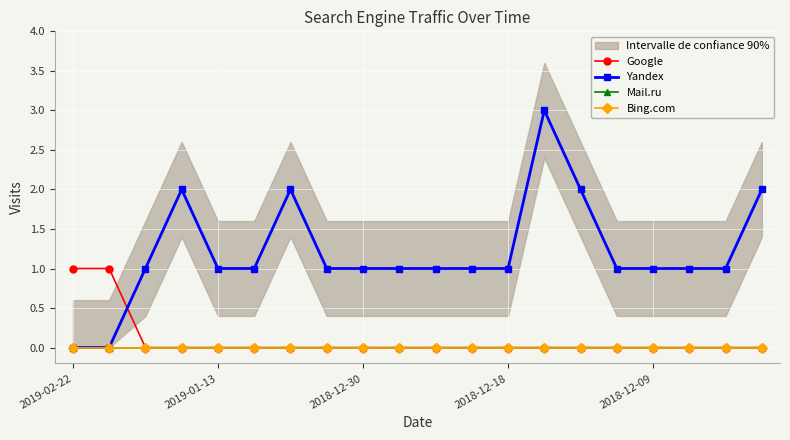

Which series changed the most between 6 and 11?

Yandex